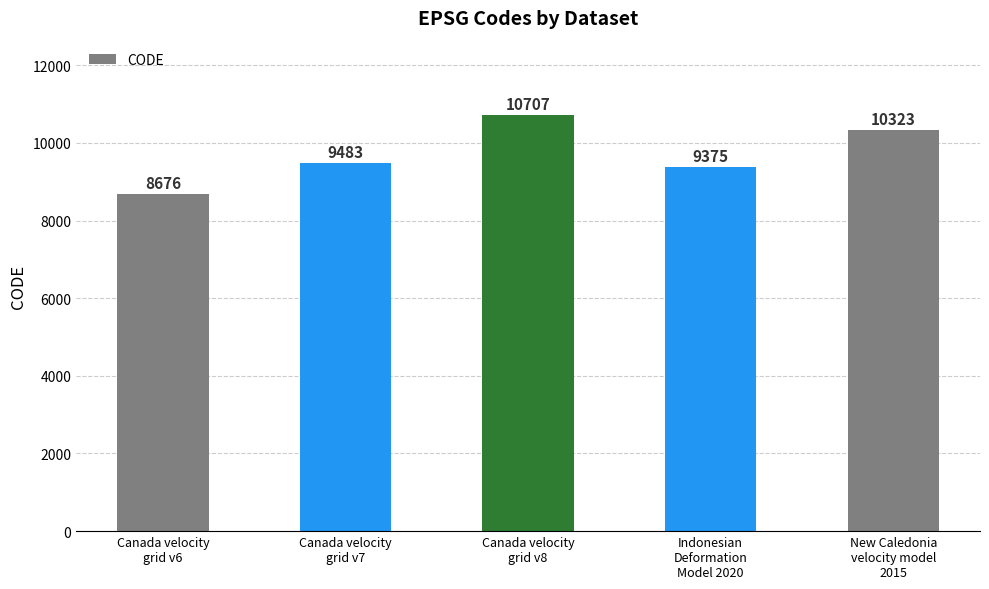

Rank the categories by value from highest to lowest.

Canada velocity
grid v8, New Caledonia
velocity model
2015, Canada velocity
grid v7, Indonesian
Deformation
Model 2020, Canada velocity
grid v6